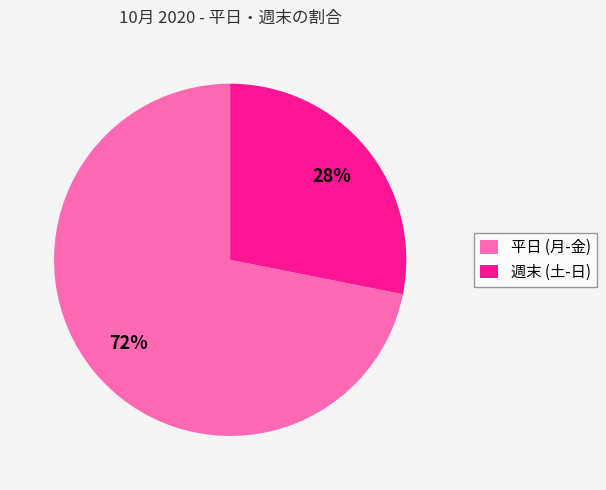

Is the sum of 週末 (土-日) and 平日 (月-金) greater than half?

Yes